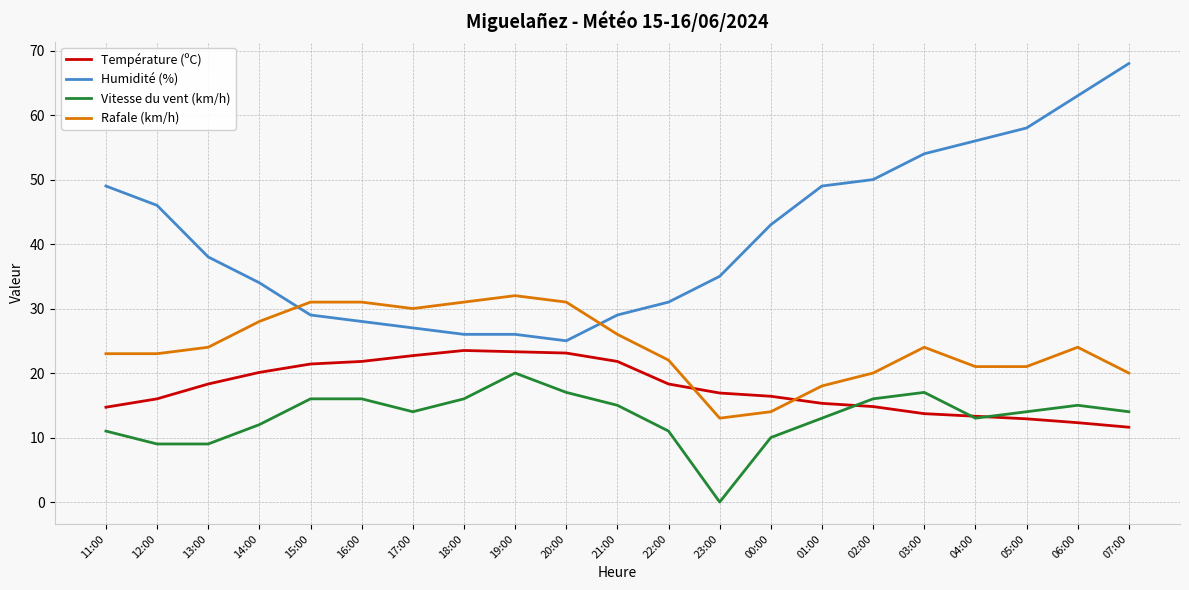

Is it true that Vitesse du vent (km/h) equals 5.3 at 14:00?

False